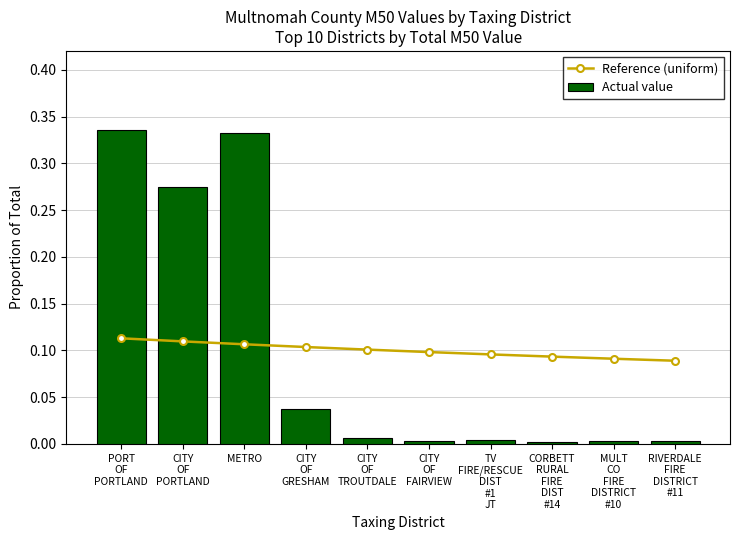

Which has a higher value, RIVERDALE
FIRE
DISTRICT
#11 or CITY
OF
TROUTDALE?

CITY
OF
TROUTDALE